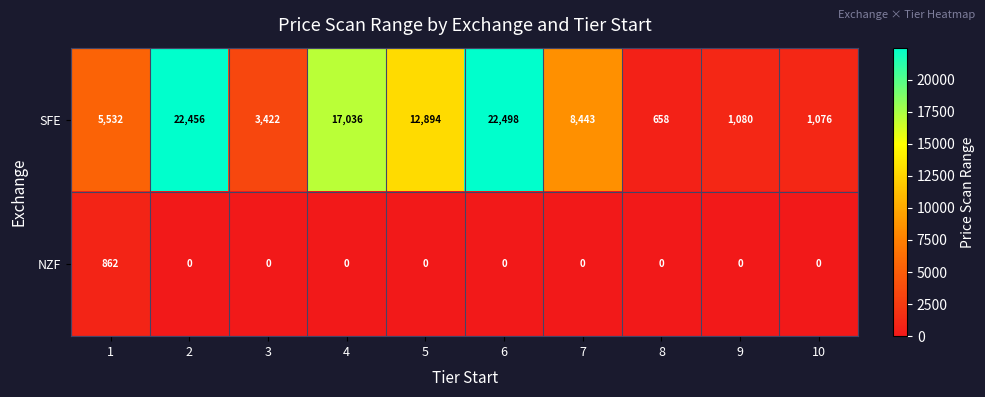

Rank the series by their average value, from highest to lowest.

SFE, NZF